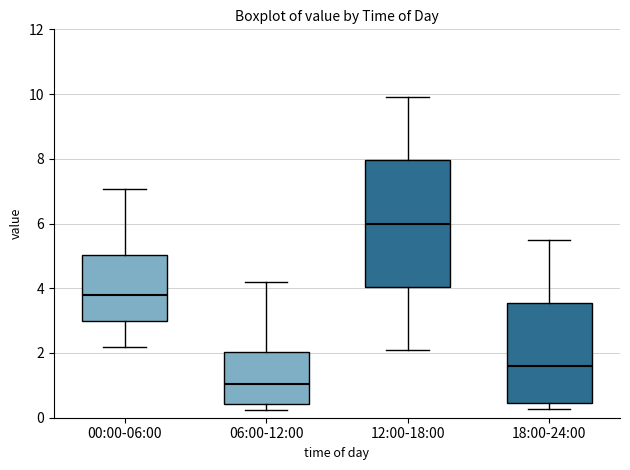

Reading left to right, read every box against the y-axis: the position of its median line, the range the box covers, and the ends of its whiskers. The values are not printed on the chart, so give them approximately, as read against the axis.

00:00-06:00: median 3.8, box 3.0 to 5.0, whiskers 2.2 to 7.0
06:00-12:00: median 1.0, box 0.4 to 2.0, whiskers 0.2 to 4.2
12:00-18:00: median 6.0, box 4.0 to 8.0, whiskers 2.2 to 10.0
18:00-24:00: median 1.6, box 0.4 to 3.6, whiskers 0.2 to 5.6